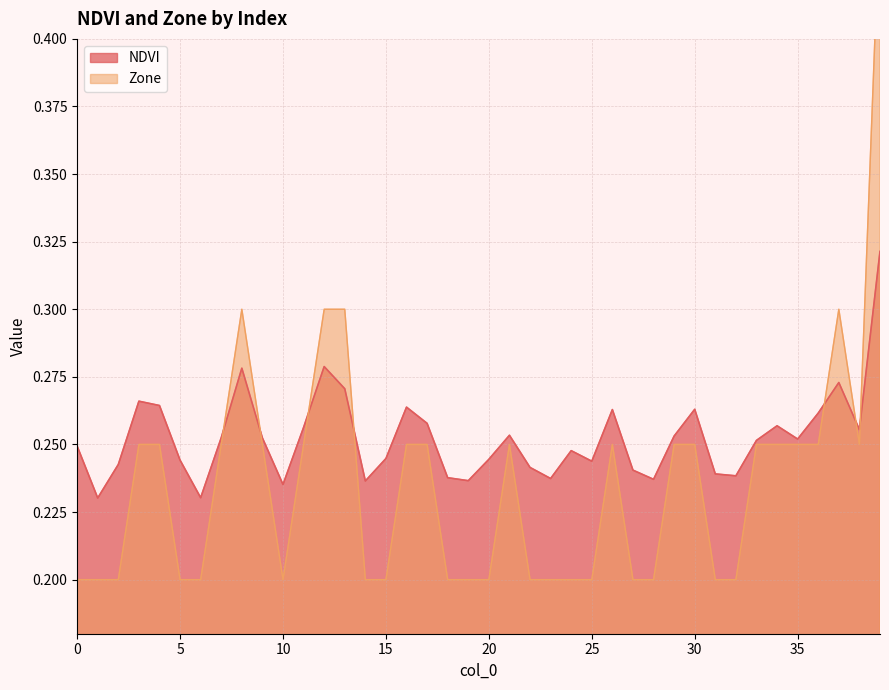

What is the sum of the NDVI values at 27 and 15?

0.5